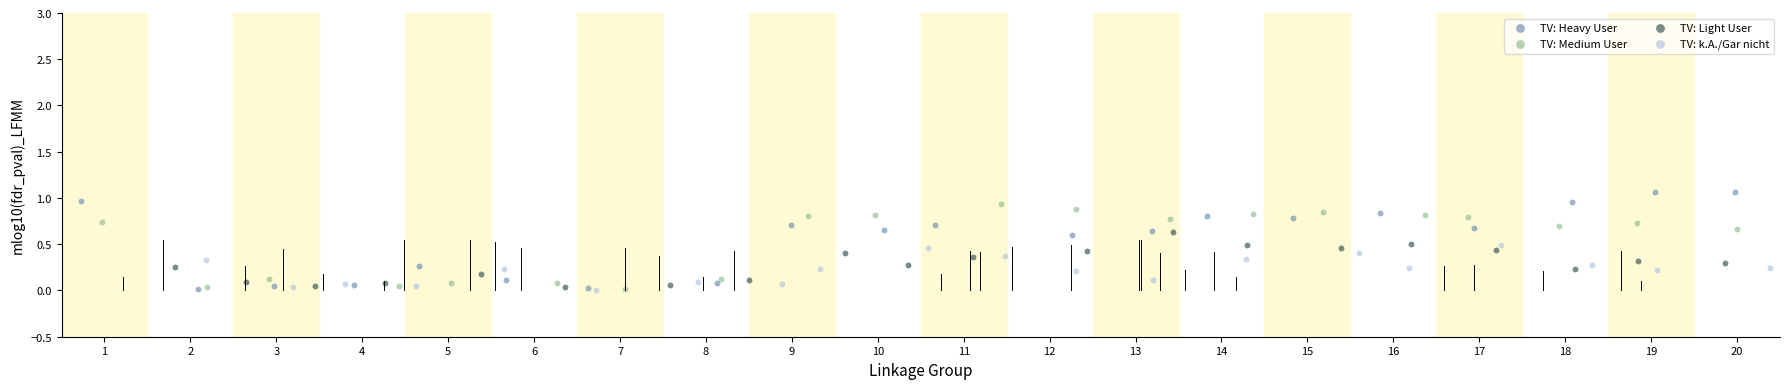

What are all the series names shown in the legend?

TV: Heavy User, TV: Medium User, TV: Light User, TV: k.A./Gar nicht